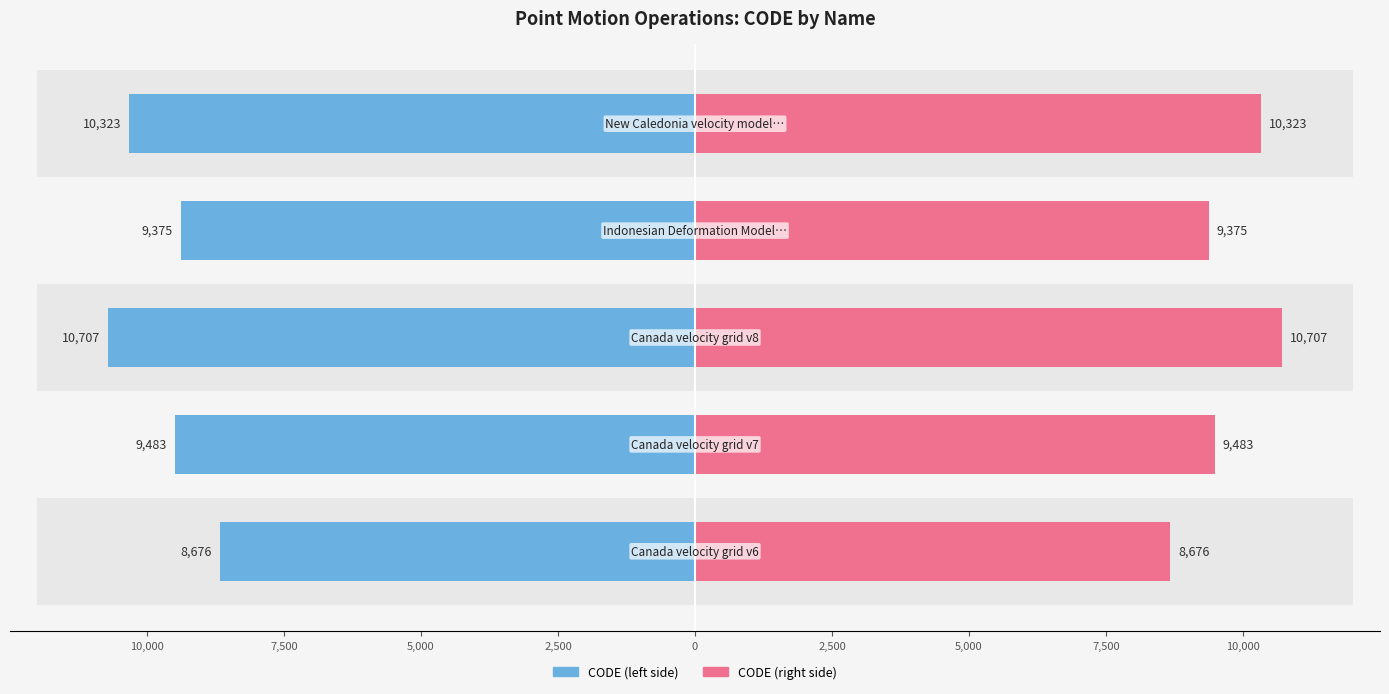

Read the CODE (left) value at 10,000, to the nearest 50.

-8700